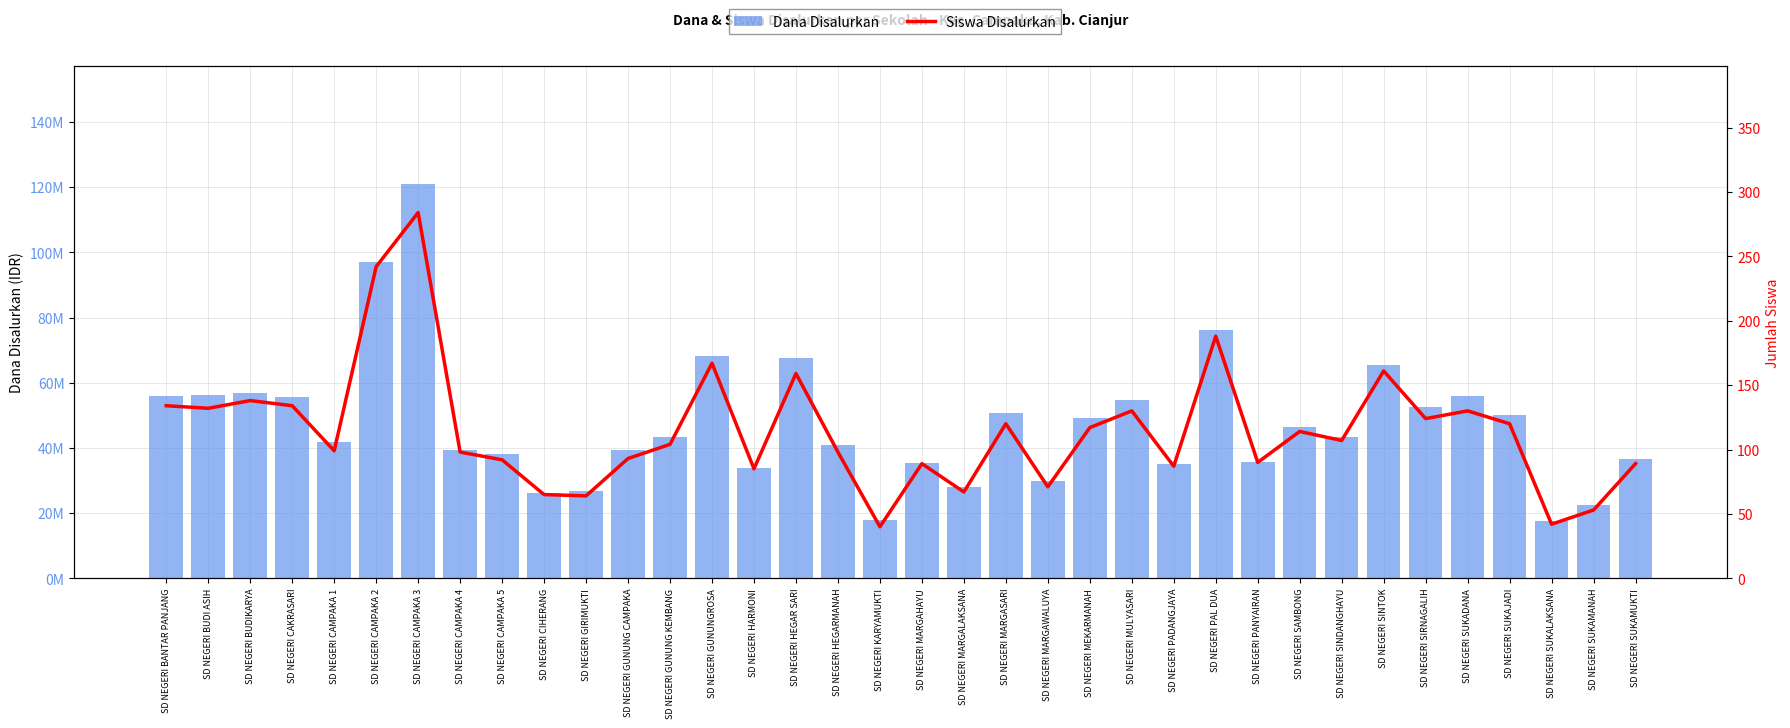

The value of Dana Disalurkan at SD NEGERI MULYASARI is 24546785. True or false?

False